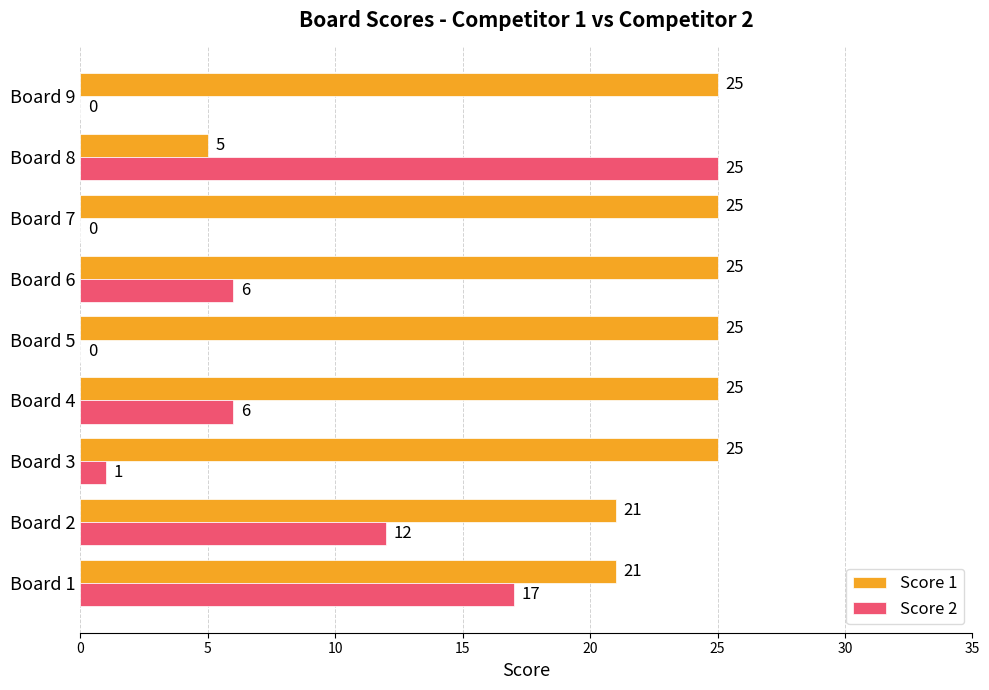

Is it true that Score 1 equals 13 at Board 3?

False